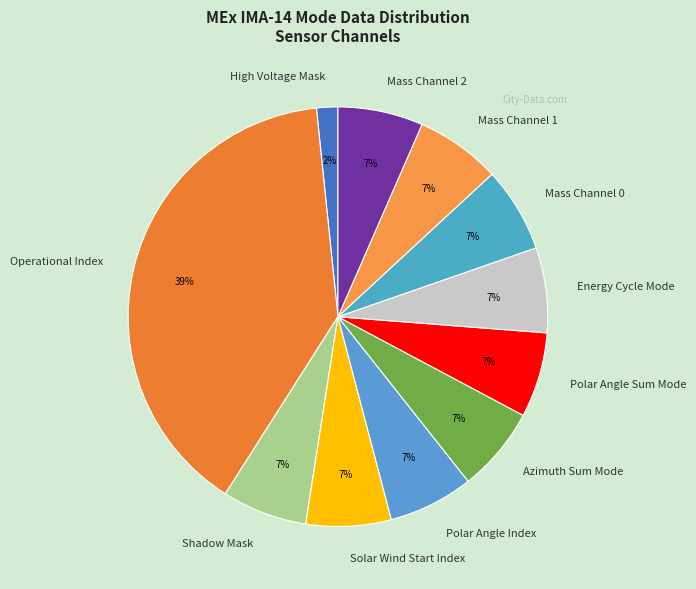

Is there a majority slice in this chart?

No